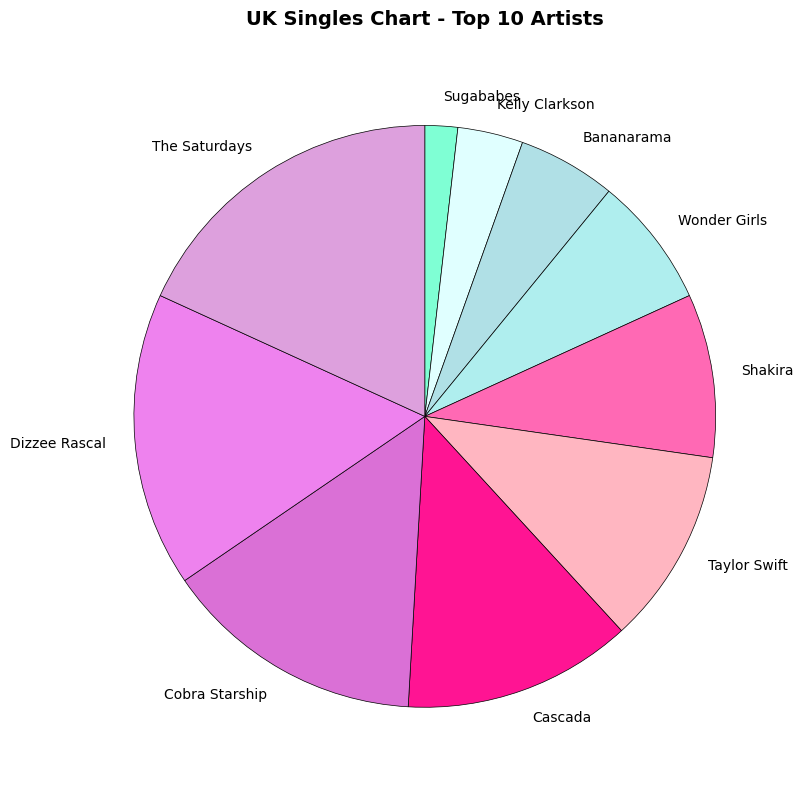

What is the ratio of the value at Kelly Clarkson to the value at Sugababes?

2.0